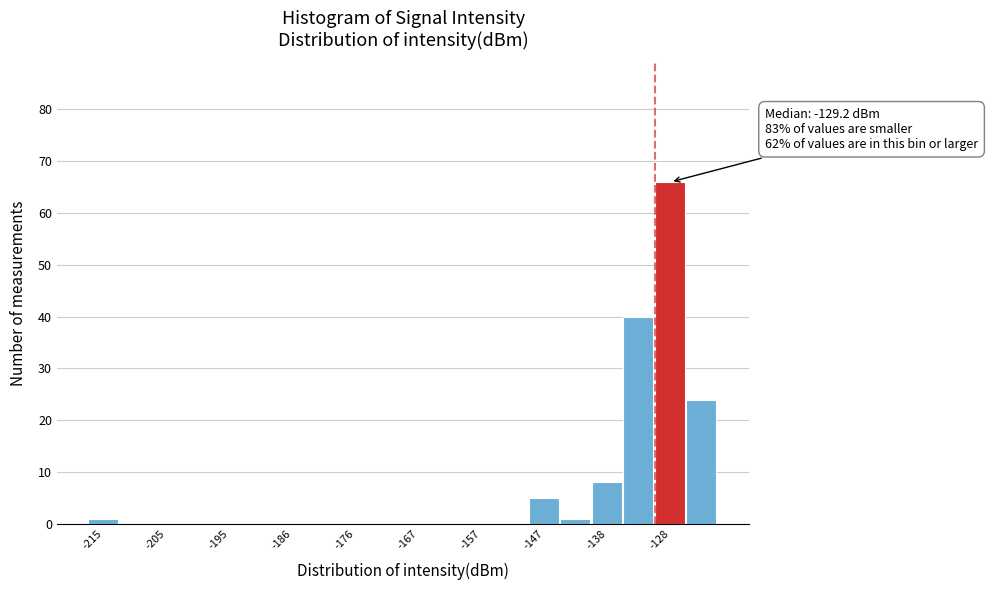

Which range on the x-axis has the tallest bar?

-131 to -126